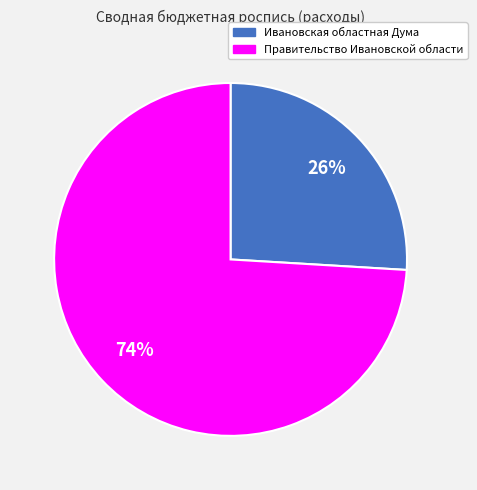

To the nearest percent, what portion does Ивановская областная Дума represent?

26%